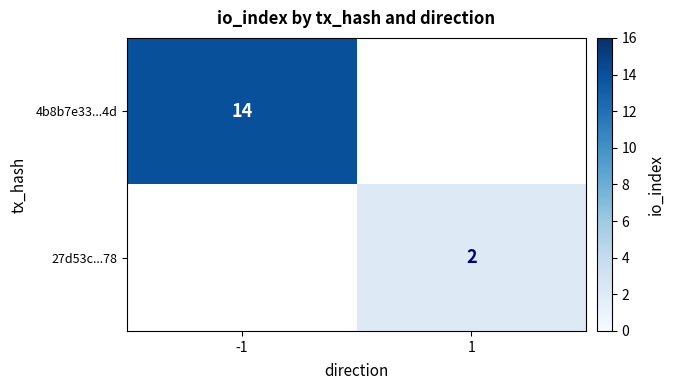

How many categories are shown in the chart?

2